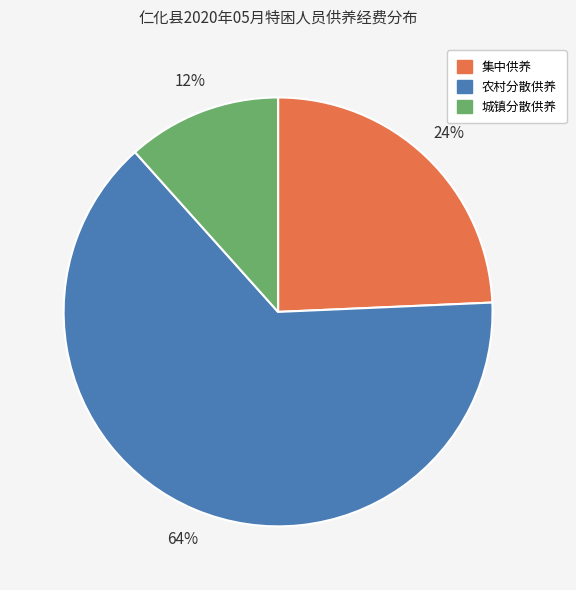

Is there a majority slice in this chart?

Yes